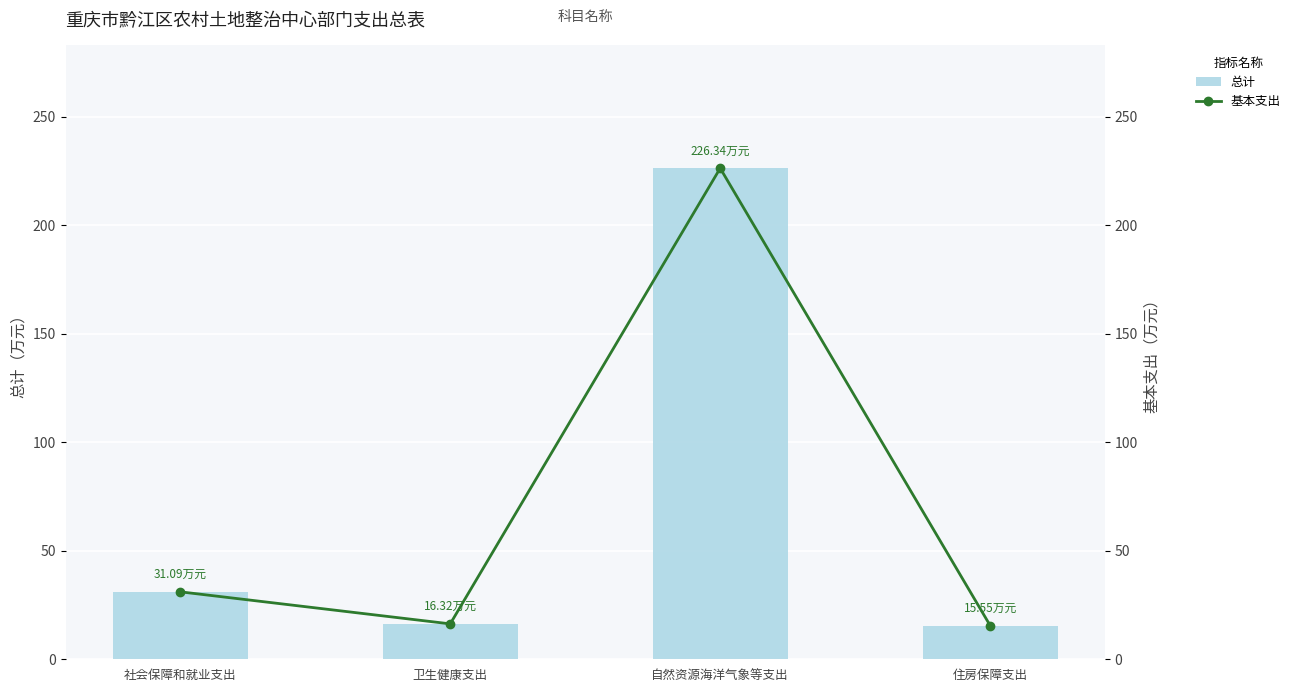

Is the value of 总计 at 自然资源海洋气象等支出 greater than the value of 基本支出 at 社会保障和就业支出?

Yes